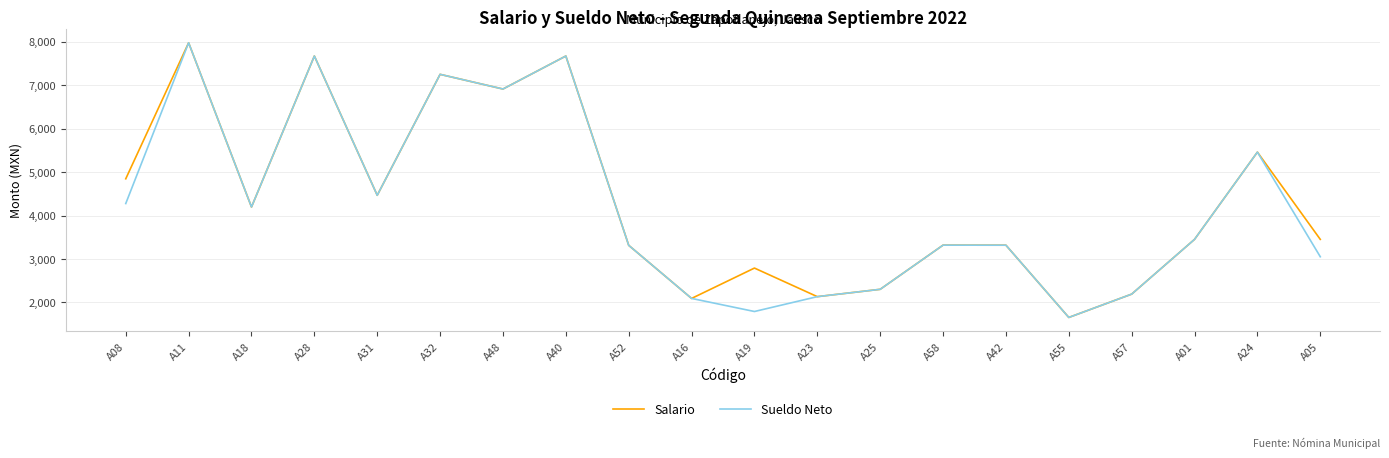

The value of Salario at A24 is 5462. True or false?

True